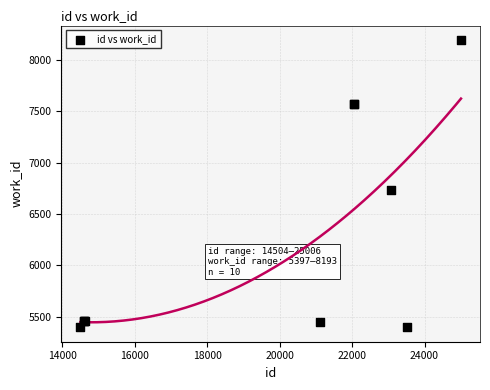

What Y value in the scatter plot is closest to 6795?

6736